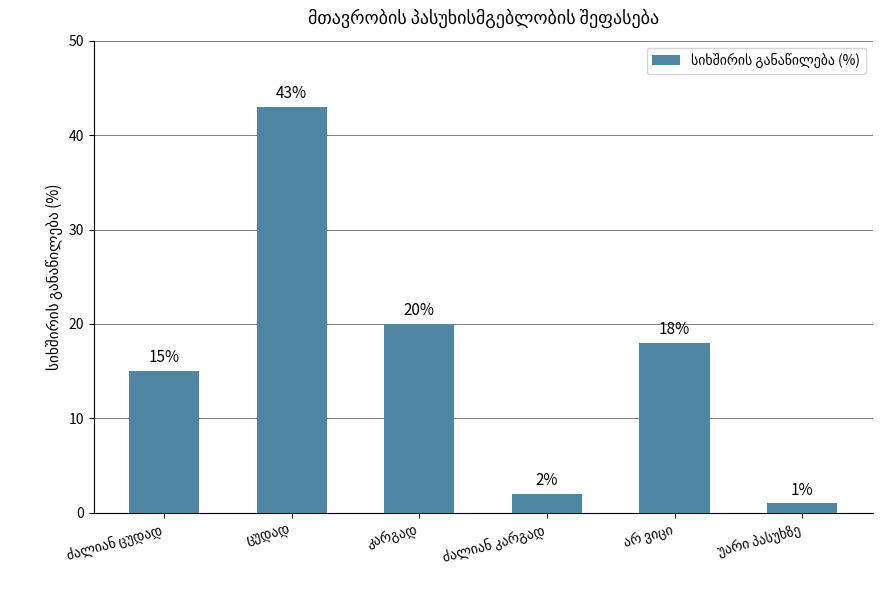

What is the value of the 5th bar from the left?

18